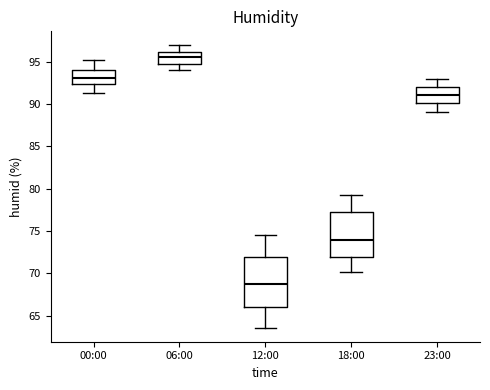

Reading left to right, transcribe this box plot: for each box, give where its median line is, the range the box spans, and where its two whiskers end, as read against the y-axis. The values are not printed on the chart, so give them approximately, as read against the axis.

00:00: median 93.0, box 92.5 to 94.0, whiskers 91.5 to 95.0
06:00: median 95.5, box 95.0 to 96.0, whiskers 94.0 to 97.0
12:00: median 69.0, box 66.0 to 72.0, whiskers 63.5 to 74.5
18:00: median 74.0, box 72.0 to 77.5, whiskers 70.0 to 79.5
23:00: median 91.0, box 90.0 to 92.0, whiskers 89.0 to 93.0